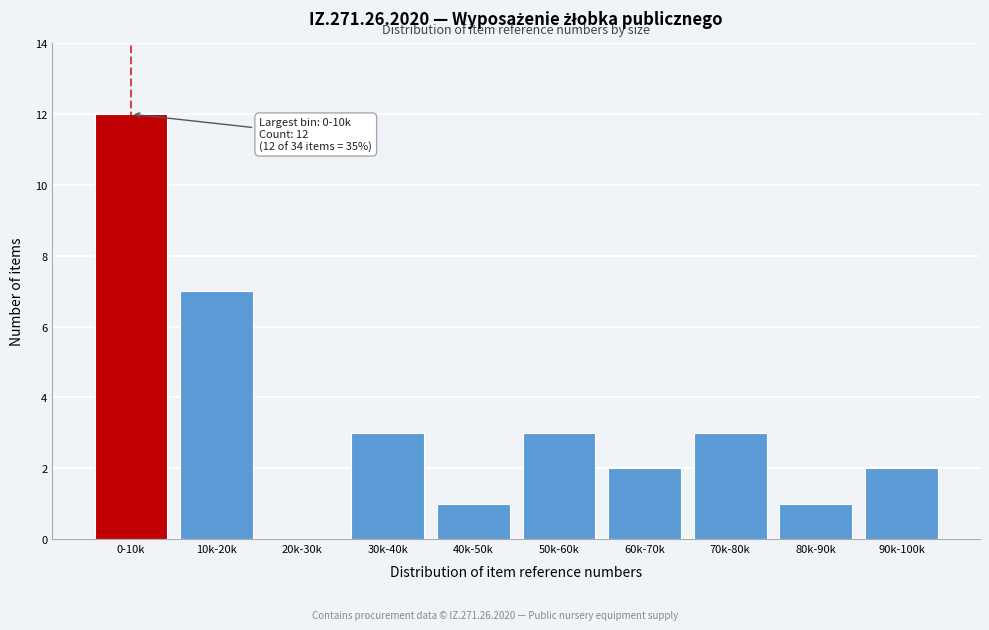

Reading right to left, transcribe all the data shown in this chart.

90k-100k=2	80k-90k=1	70k-80k=3	60k-70k=2	50k-60k=3	40k-50k=1	30k-40k=3	20k-30k=0	10k-20k=7	0-10k=12